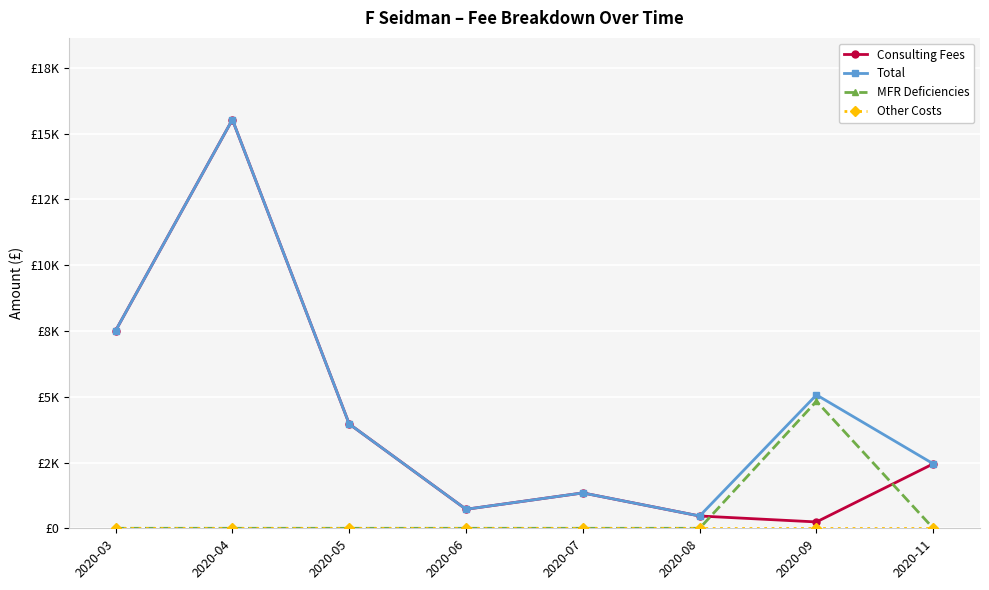

Reading left to right, transcribe all the data shown in this chart.

Consulting Fees: 2020-03=7508.9	2020-04=15534.6	2020-05=3966.7	2020-06=722.5	2020-07=1344.7	2020-08=467.5	2020-09=241.4	2020-11=2451.4
Total: 2020-03=7508.9	2020-04=15534.6	2020-05=3966.7	2020-06=722.5	2020-07=1344.7	2020-08=467.5	2020-09=5071.1	2020-11=2451.4
MFR Deficiencies: 2020-03=0.0	2020-04=0.0	2020-05=0.0	2020-06=0.0	2020-07=0.0	2020-08=0.0	2020-09=4829.7	2020-11=0.0
Other Costs: 2020-03=0.0	2020-04=0.0	2020-05=0.0	2020-06=0.0	2020-07=0.0	2020-08=0.0	2020-09=0.0	2020-11=0.0